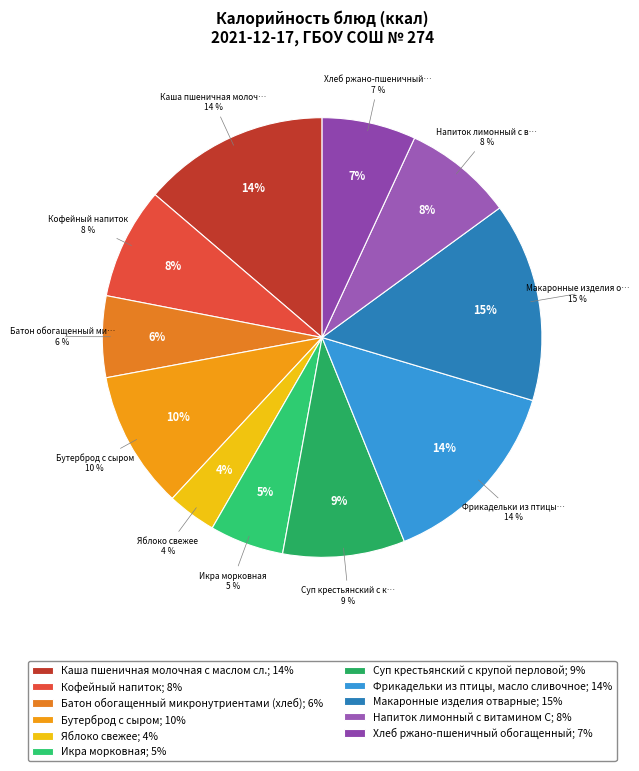

Does any single category account for the majority?

No